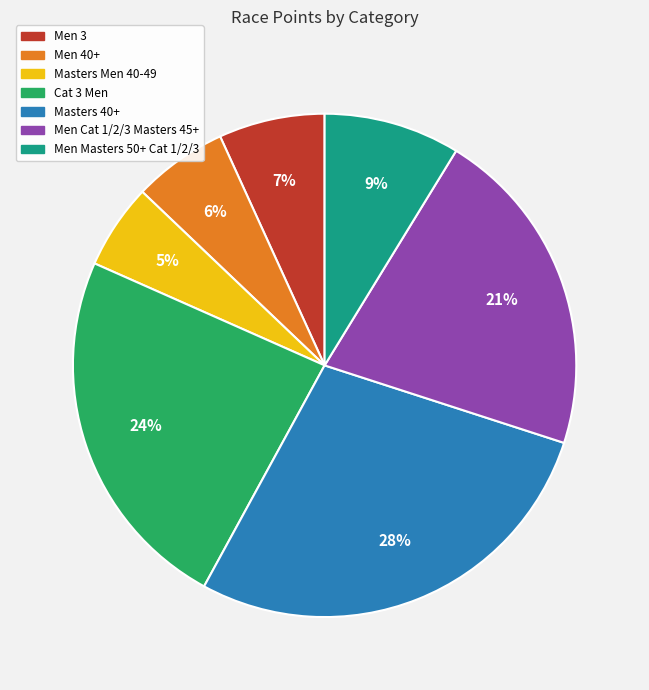

To the nearest percent, what portion does Men 40+ represent?

6%